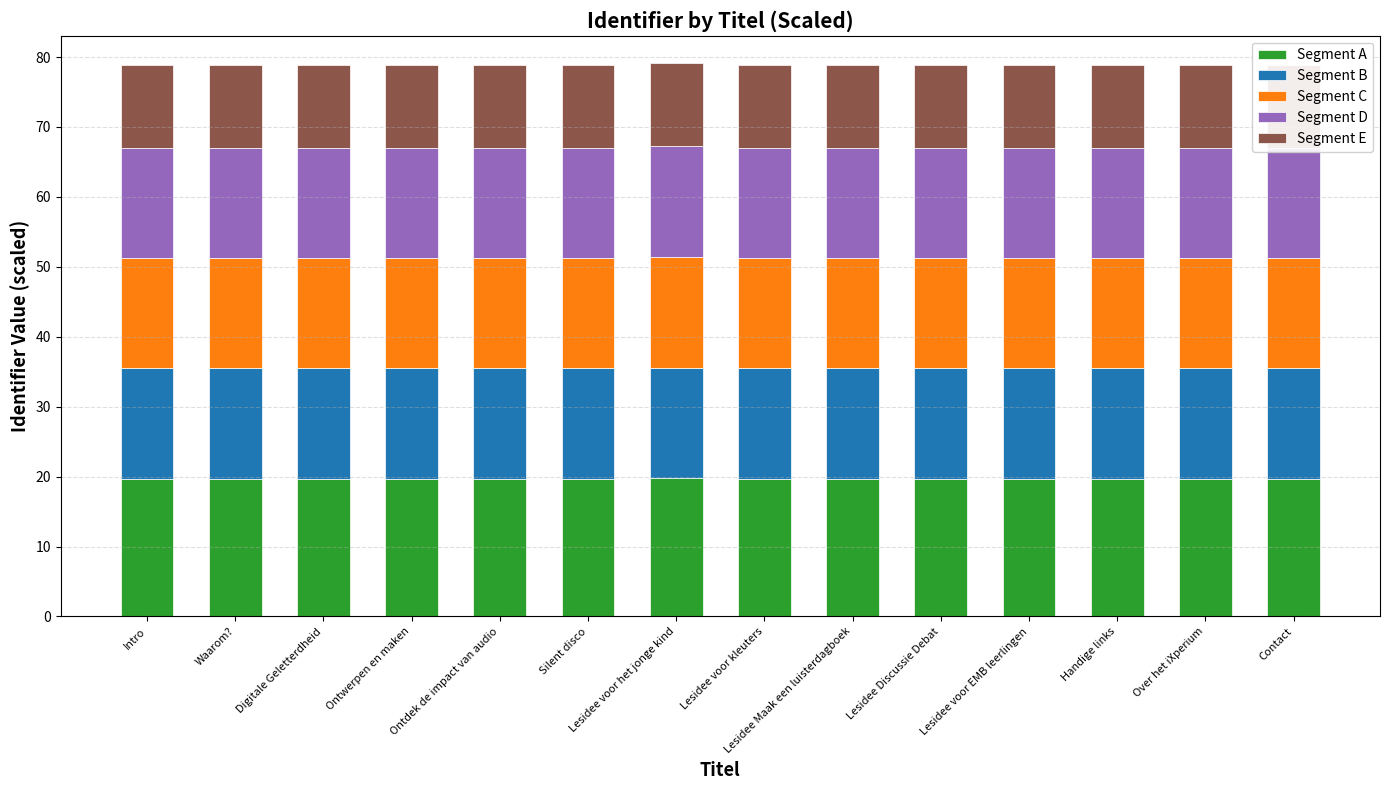

What are all the series names shown in the legend?

Segment A, Segment B, Segment C, Segment D, Segment E